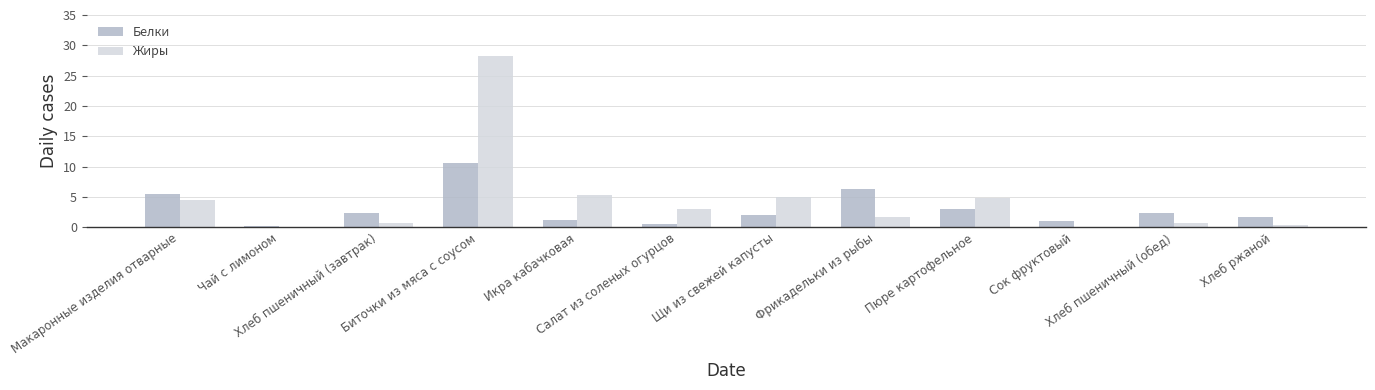

Where does the Белки series first go above 2?

Макаронные изделия отварные